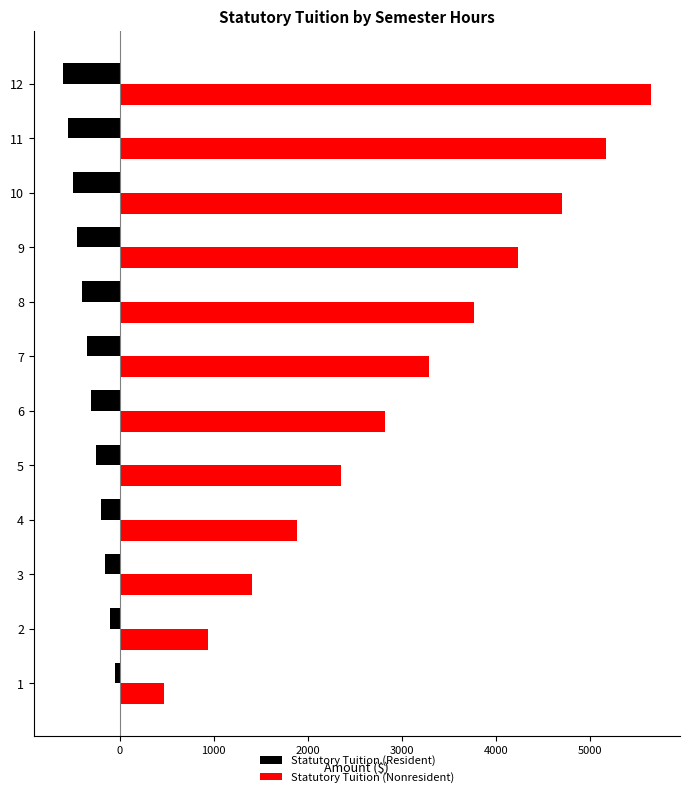

Which category has the highest value across all series?

12